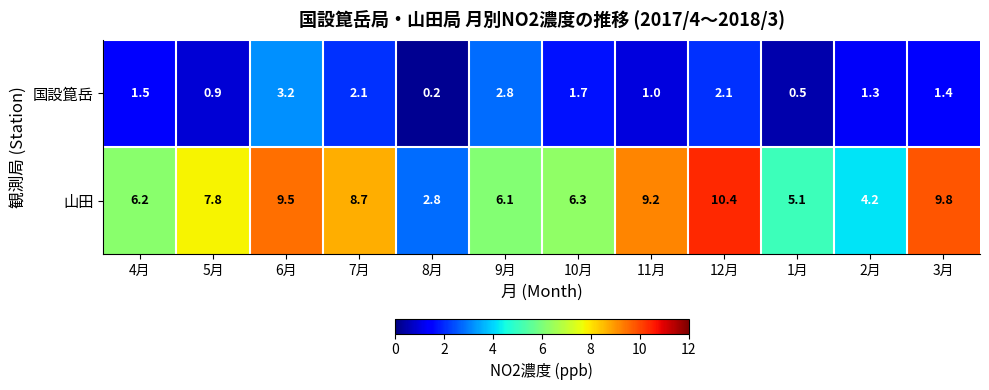

What is the total value across all series at 2月?

5.5